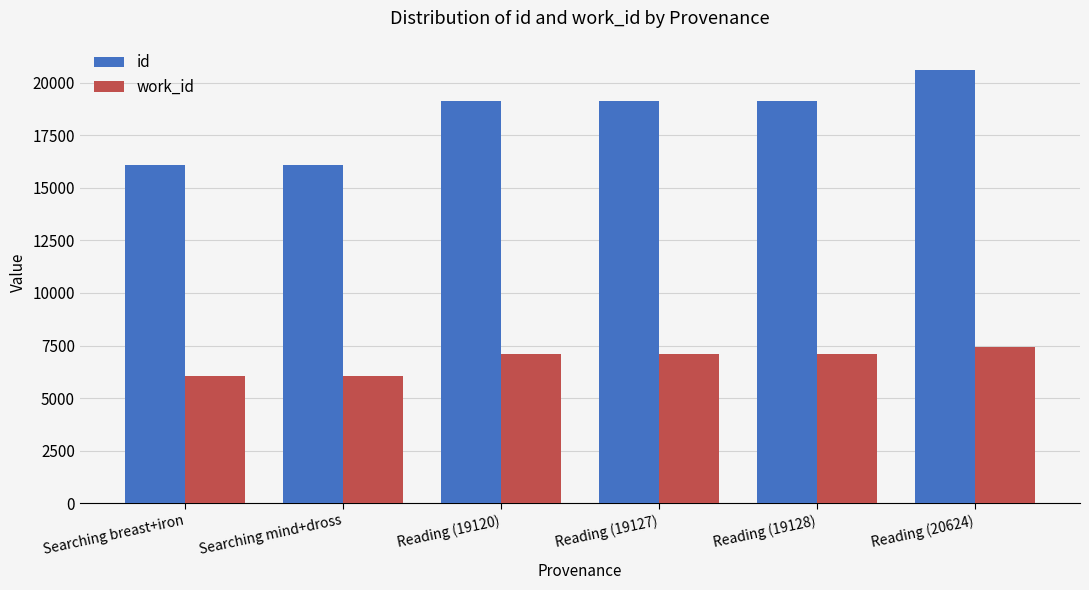

What is the label of the 4th bar from the right?

Reading (19120)